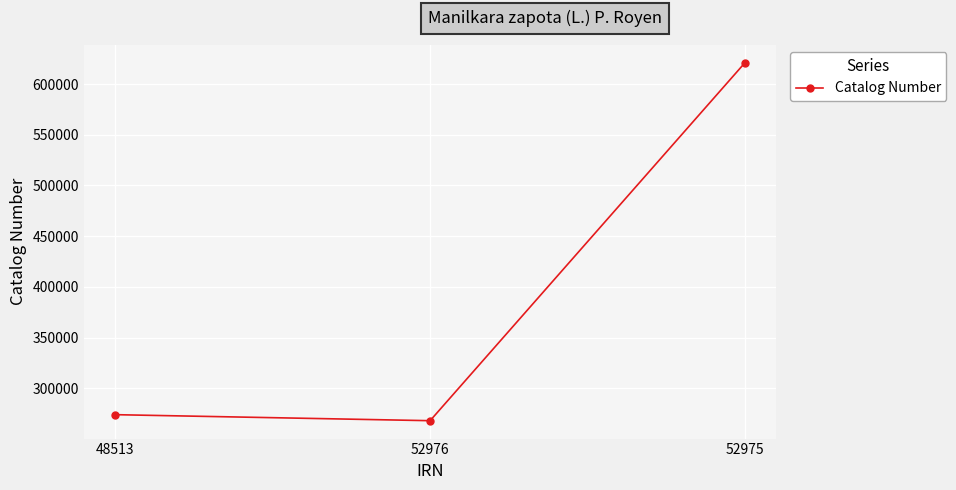

The value at 52976 is 372207. True or false?

False